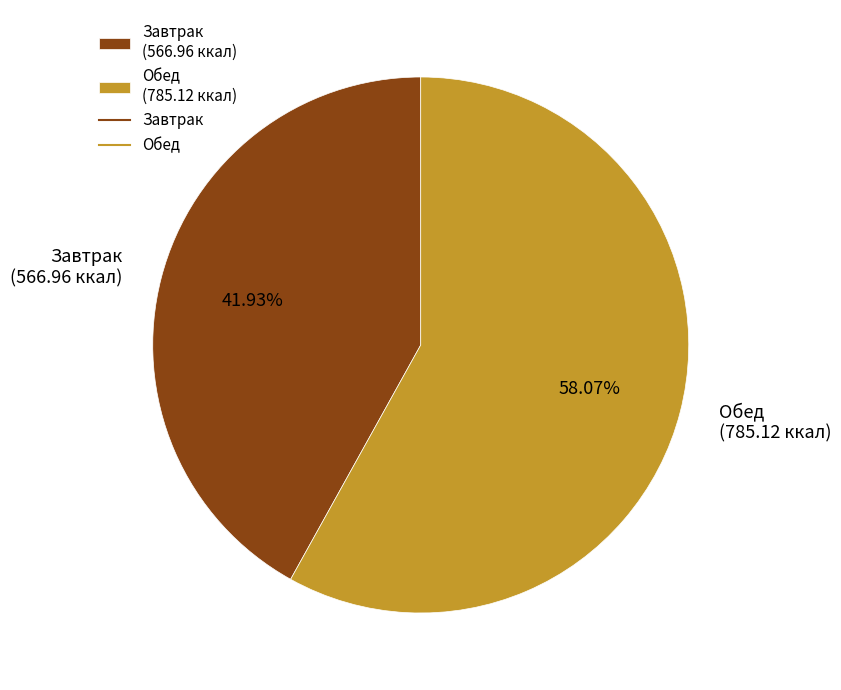

To the nearest percent, what percentage of the pie is Обед?

58%